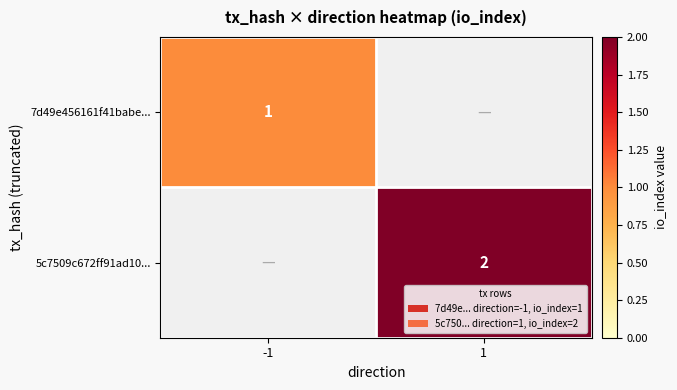

Count the number of categories in the chart.

2